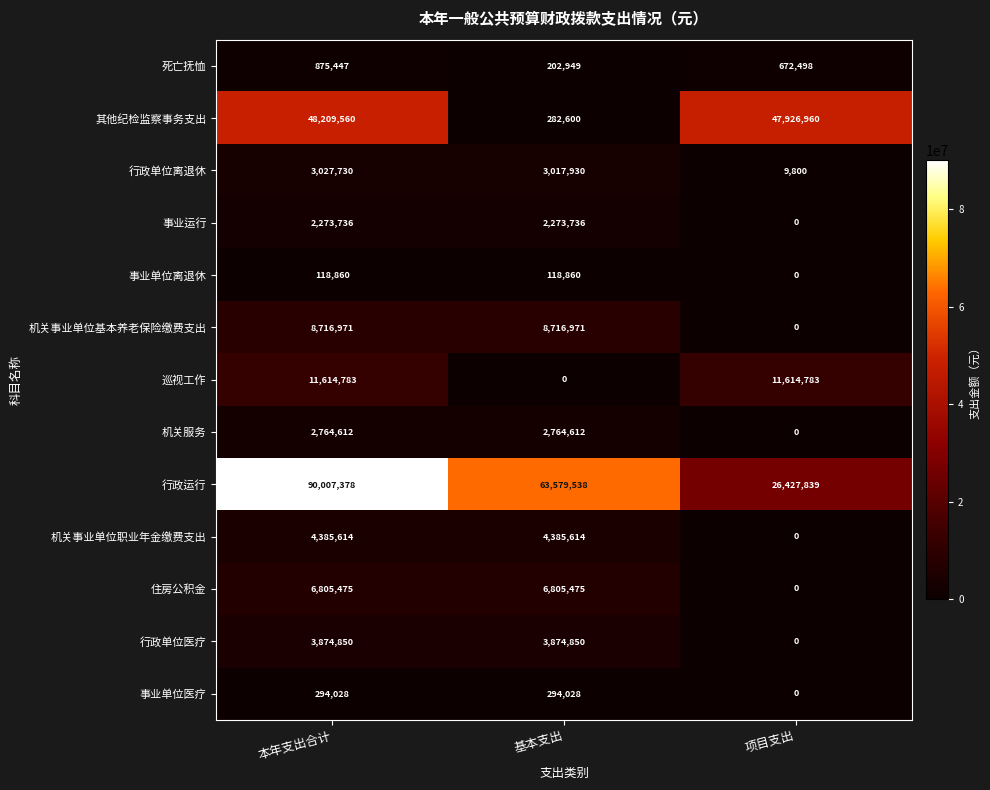

The 行政运行 series shows 63579538 at 基本支出. True or false?

True